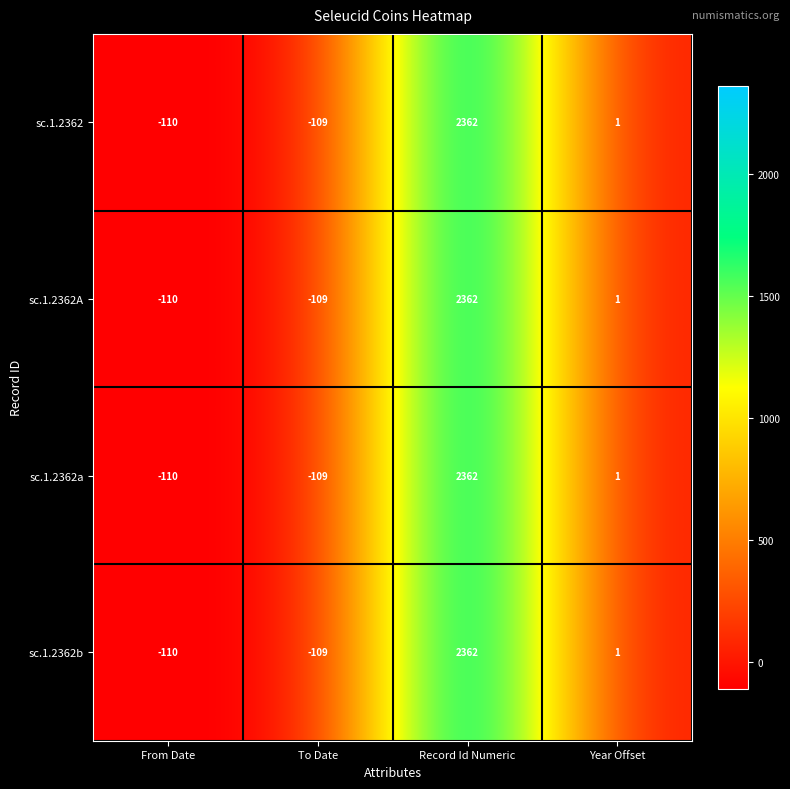

Rank the categories by sc.1.2362b value from highest to lowest.

Record Id Numeric, Year Offset, To Date, From Date